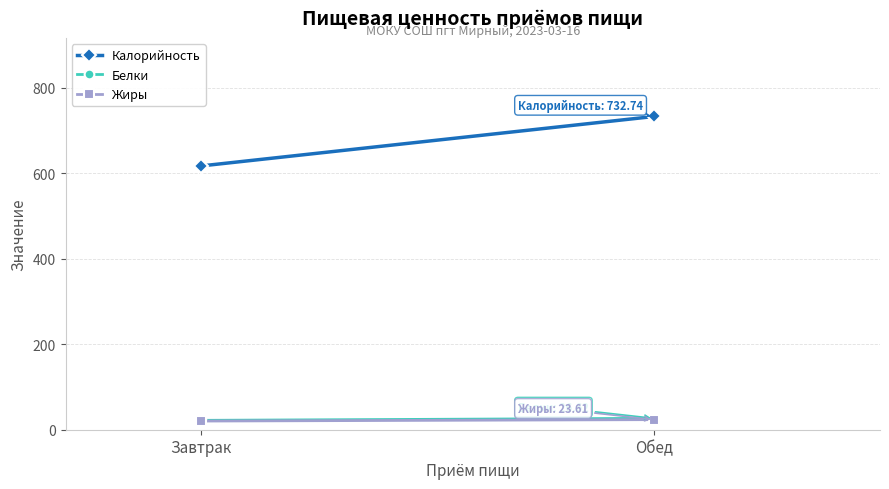

Reading left to right, list all the values displayed in this chart.

Калорийность: Завтрак=617.1	Обед=732.7
Белки: Завтрак=21.9	Обед=26.6
Жиры: Завтрак=20.3	Обед=23.6